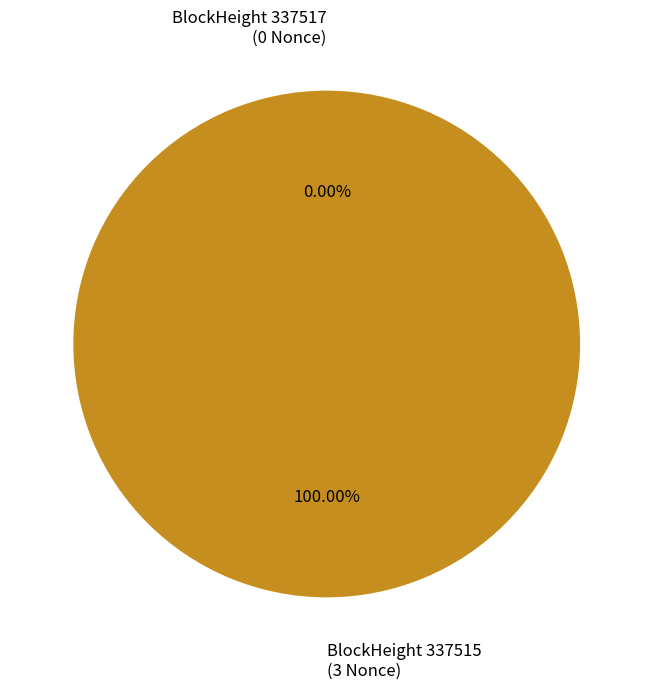

True or false: 337517 accounts for 0% of the total.

True